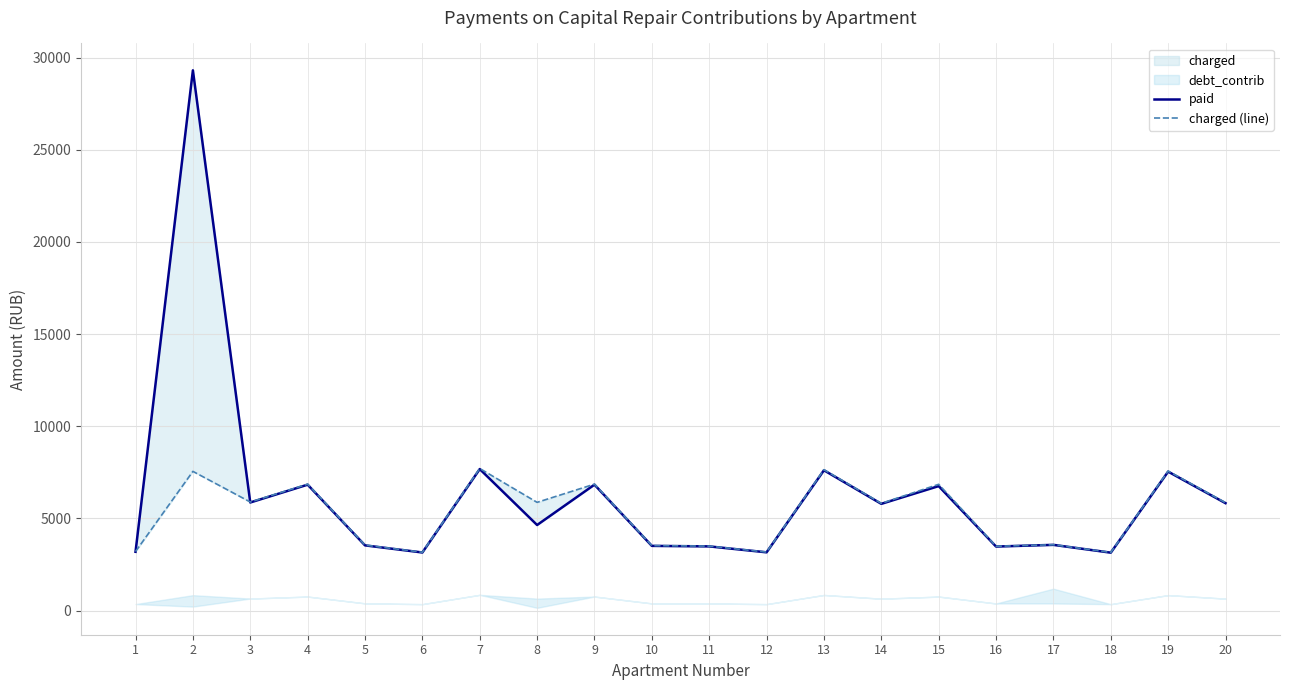

List the labels in order of paid value, smallest first.

18, 6, 12, 1, 16, 11, 10, 5, 17, 8, 14, 20, 3, 15, 4, 9, 19, 13, 7, 2